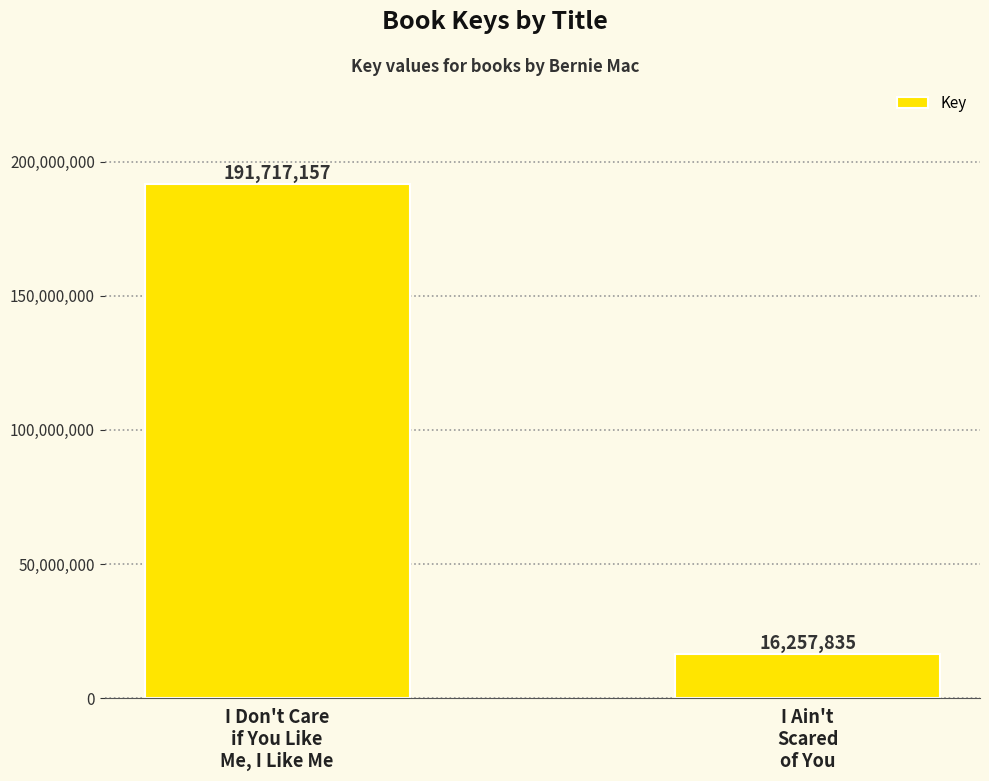

Read the value at I Ain't
Scared
of You.

16257835